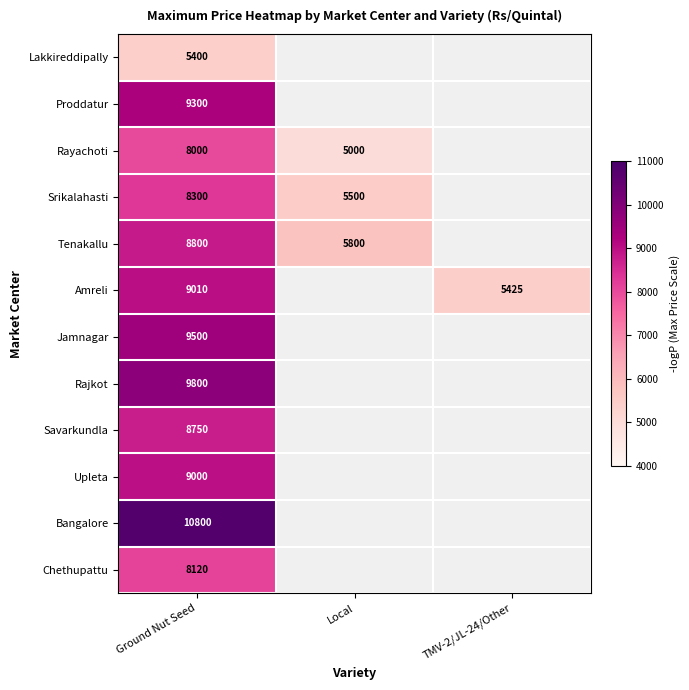

How many values in Jamnagar are above zero?

1